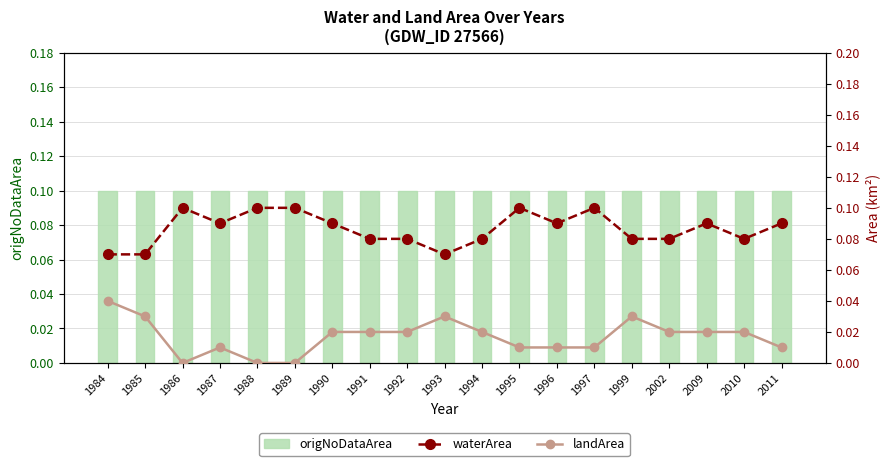

What is the sum of all waterArea values?

1.6